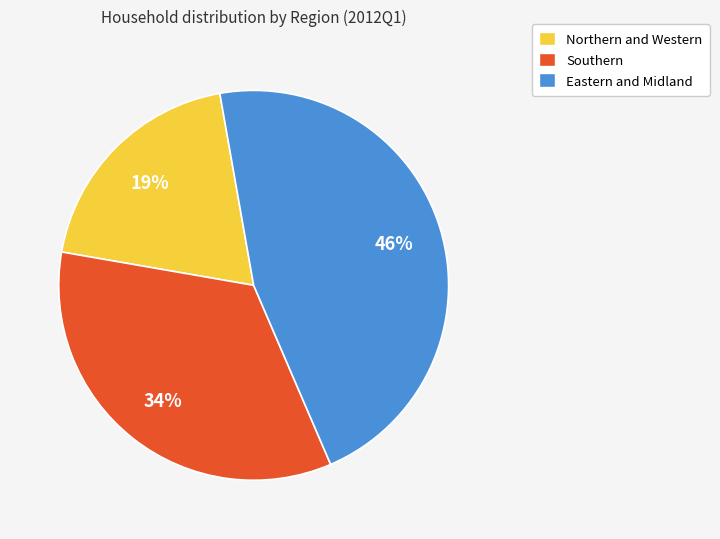

To the nearest percent, what is the combined percentage of Southern and Northern and Western?

54%